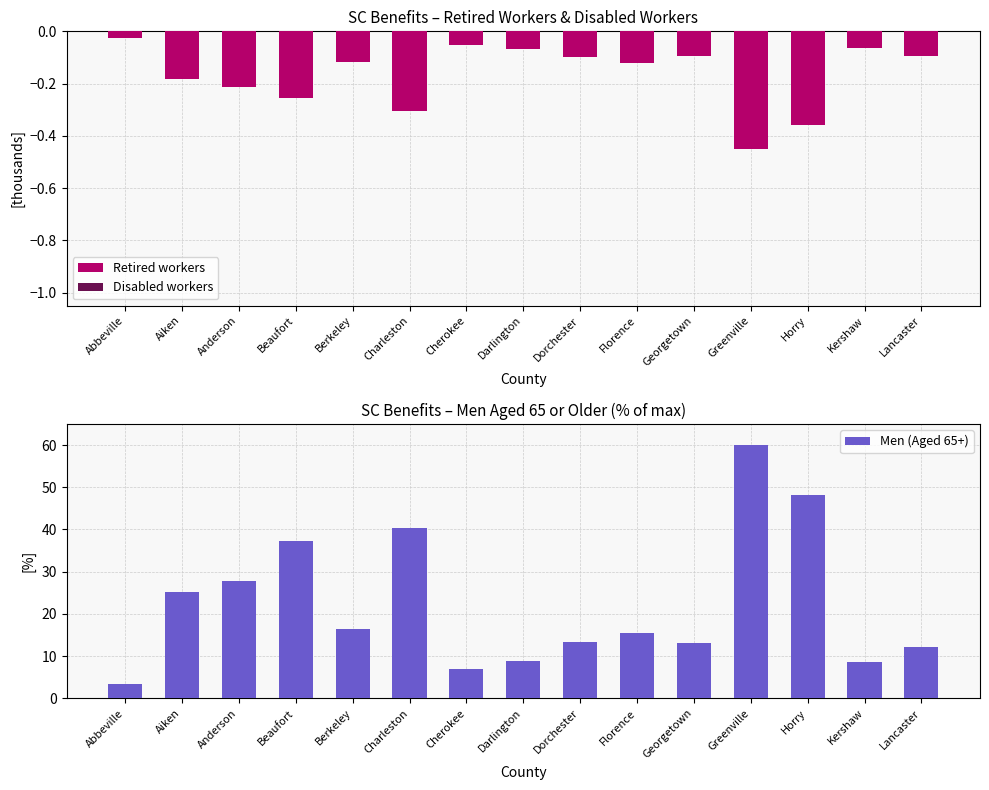

The Disabled workers series shows -0.1 at Georgetown. True or false?

False